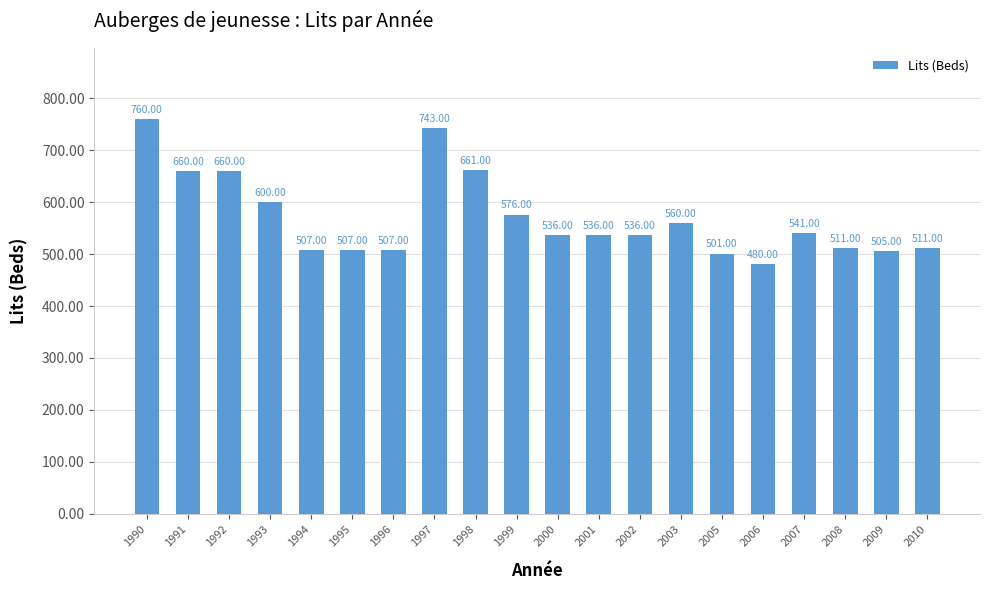

What is the difference between the values at 2008 and 1993?

89